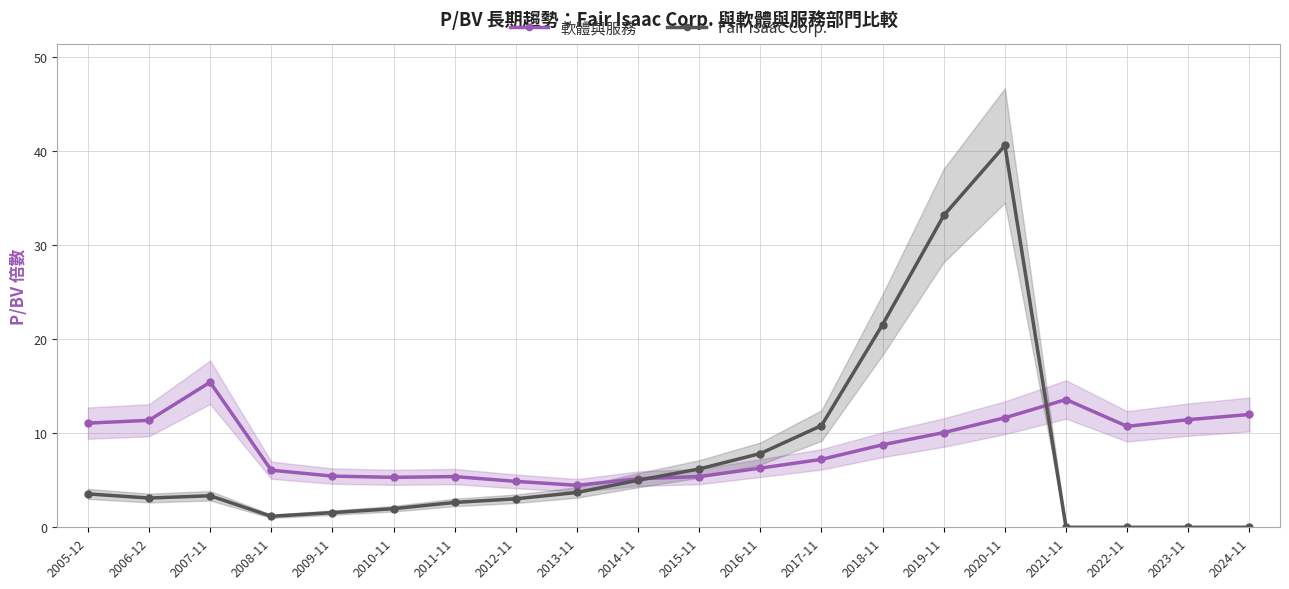

How many distinct data groups are displayed?

2